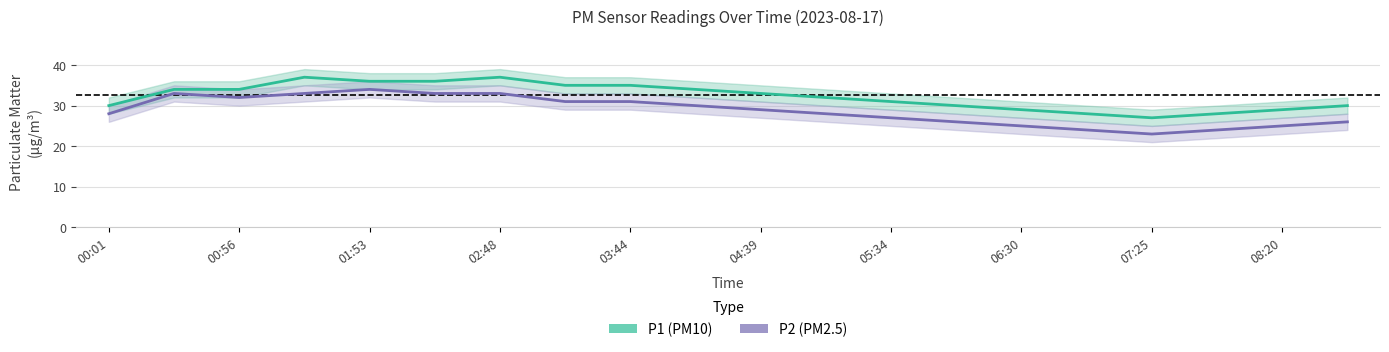

What is the difference between the highest and lowest values at 15?

4